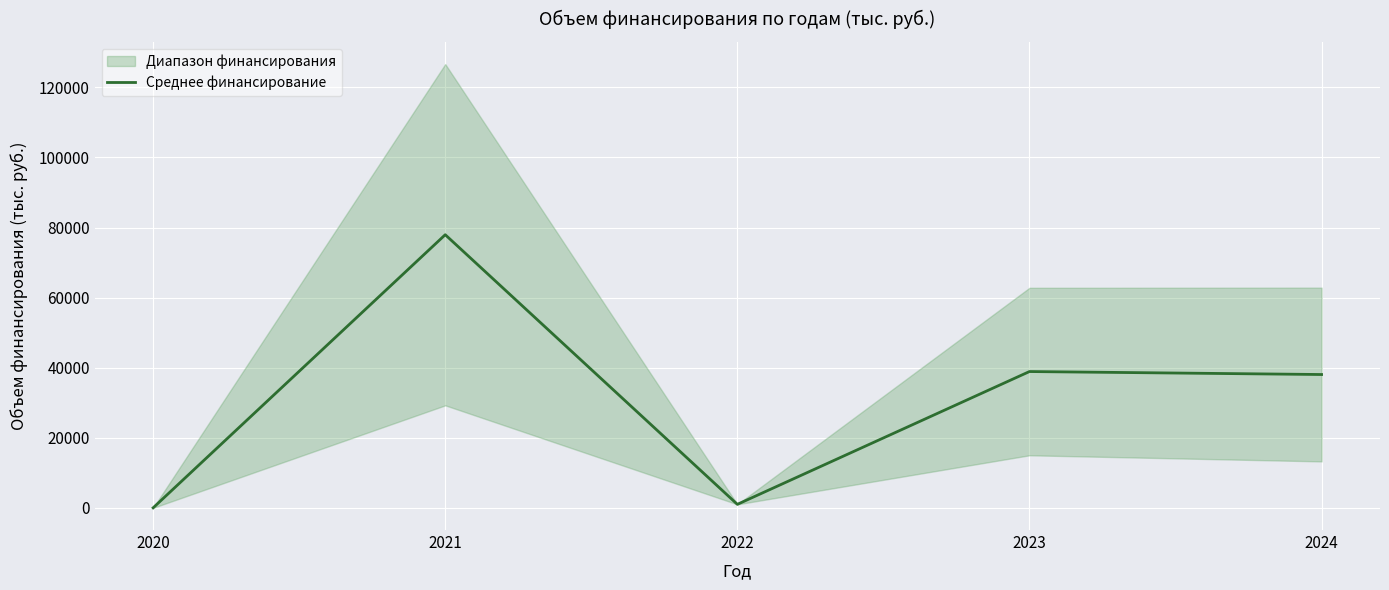

The chart shows a value of 462.1 at 2022. True or false?

False